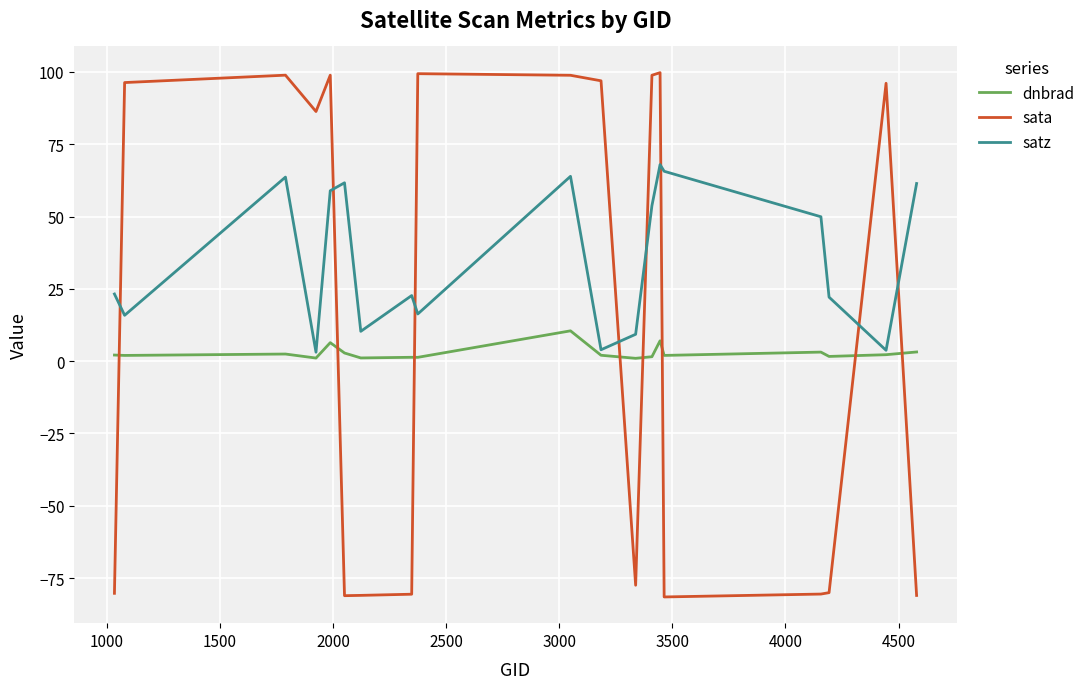

Which series ends up on top after the final intersection of satz and sata?

satz